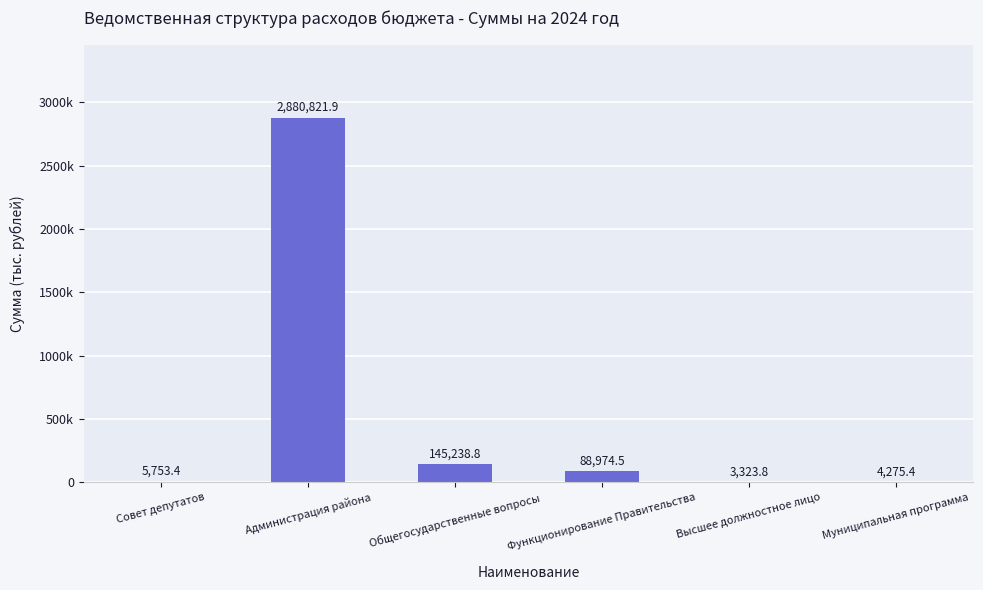

Are the bars horizontal?

No